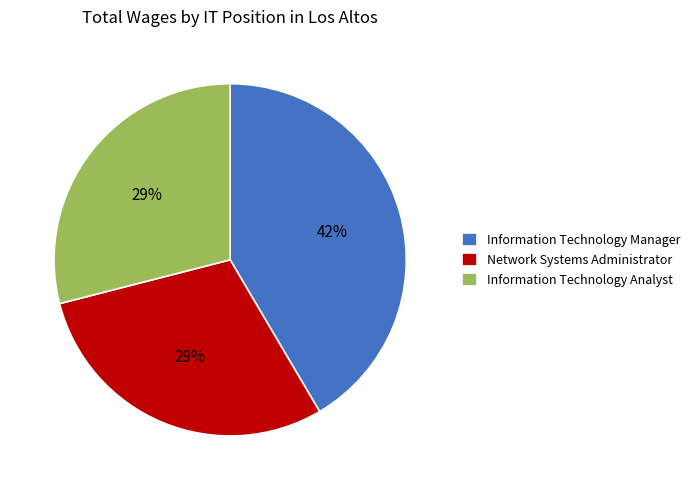

To the nearest percent, what percentage of the pie is Network Systems Administrator?

29%